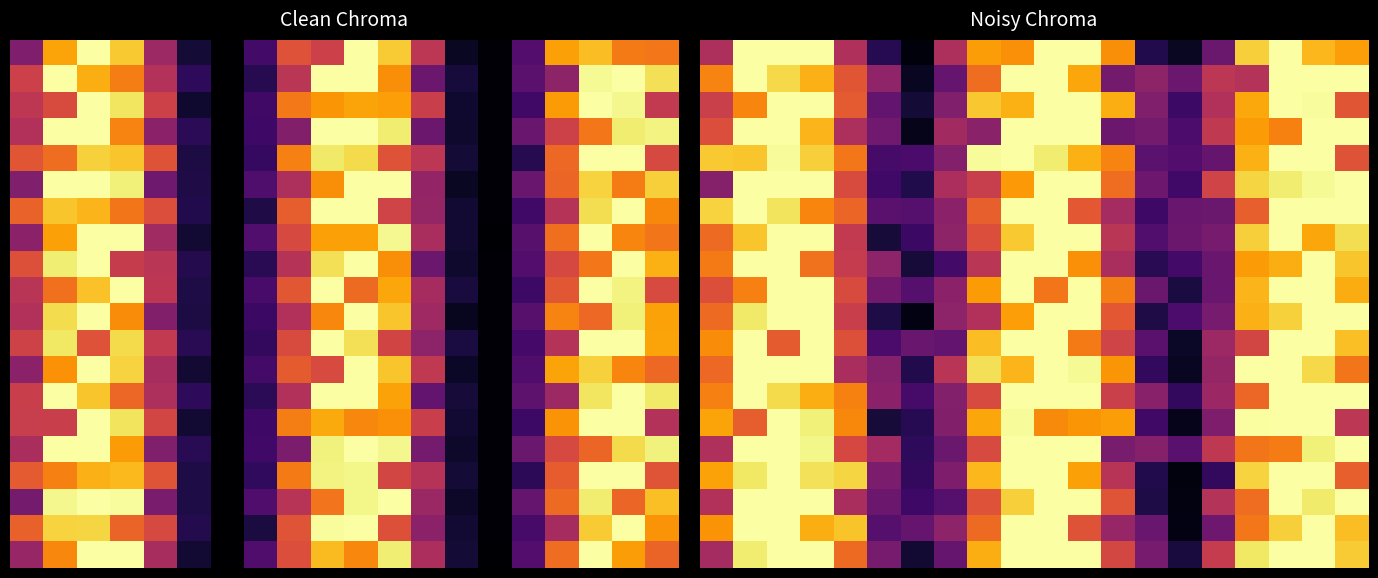

At which category is the sum across all series the highest?

18